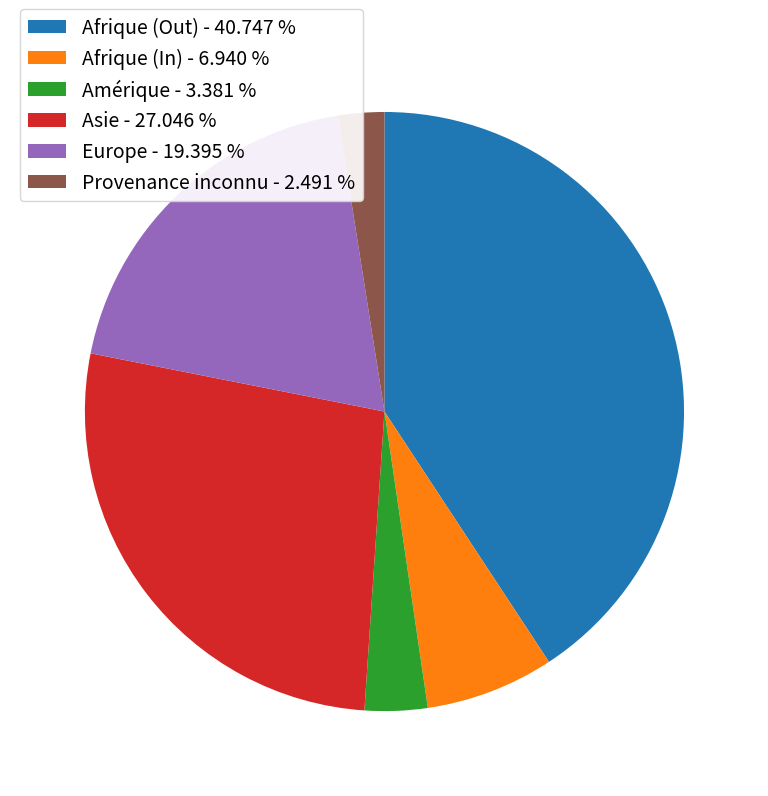

What is the ratio of the value at Afrique (Out) - 40.747 % to the value at Afrique (In) - 6.940 %?

5.9